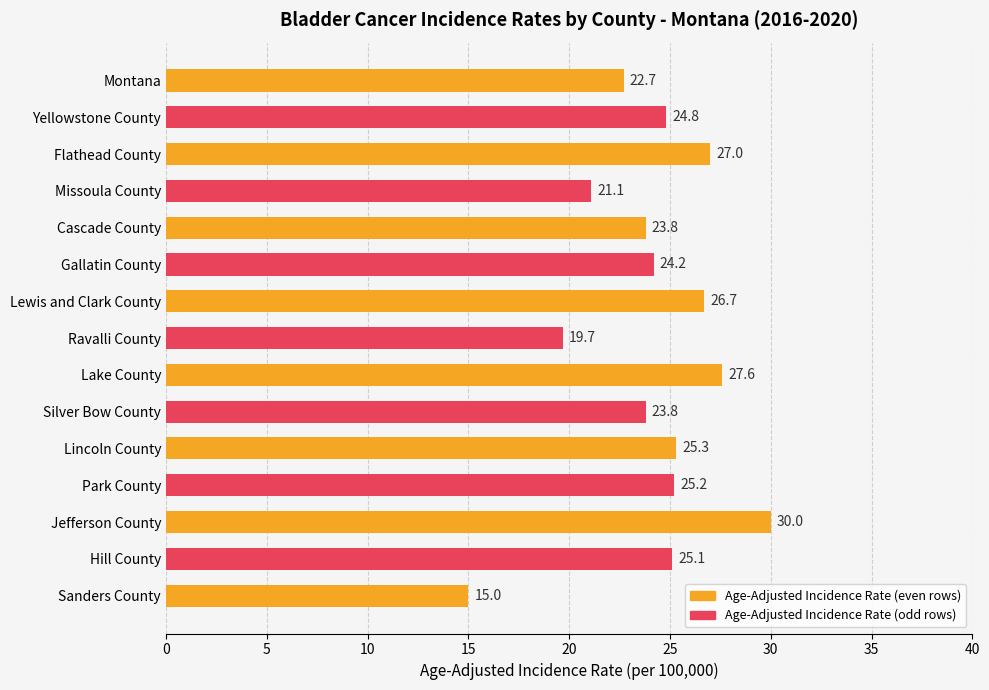

Are the bars horizontal?

Yes